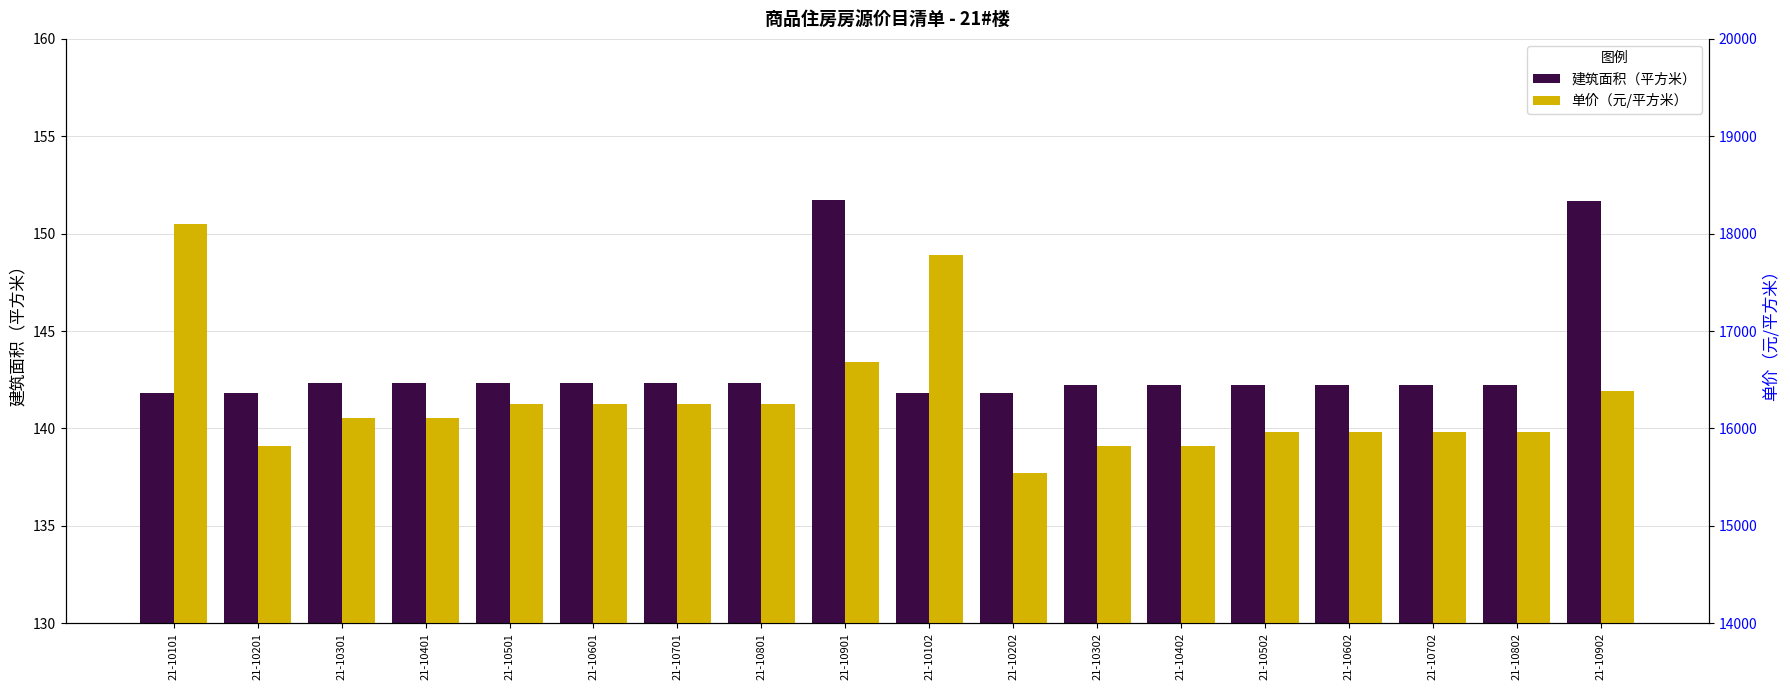

What is the total value across all series at 21-10501?

16392.3